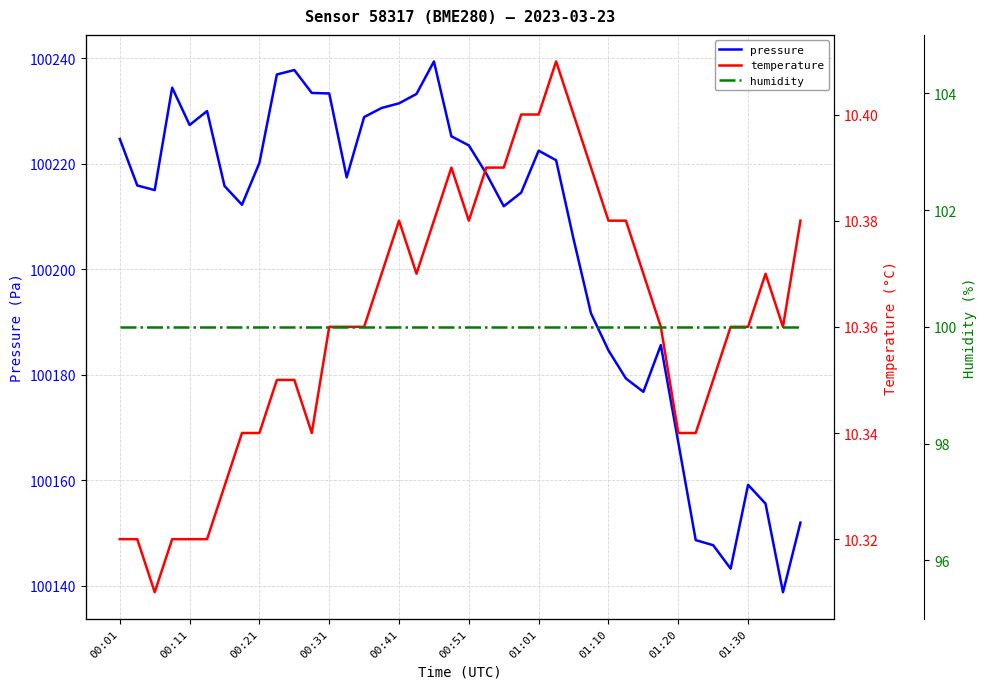

What is the lowest value of the pressure series?

100138.8